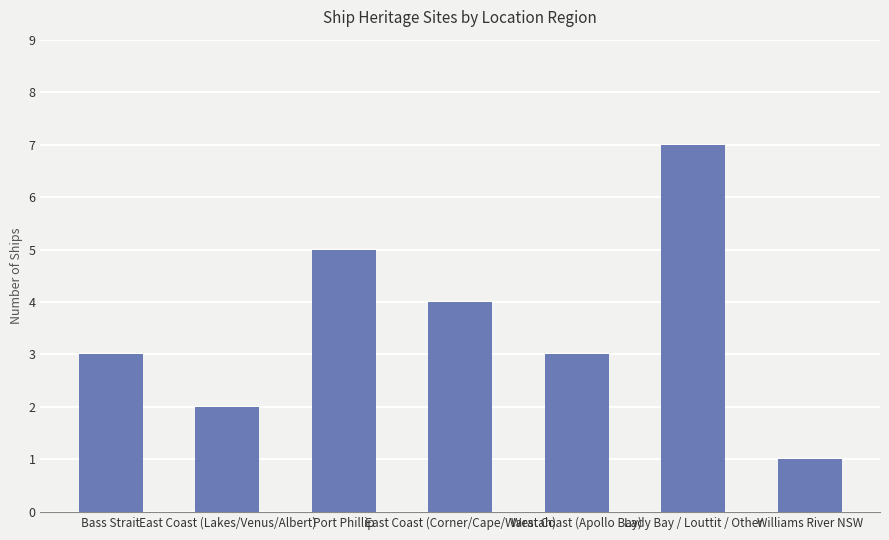

What is the maximum value shown in the chart?

7